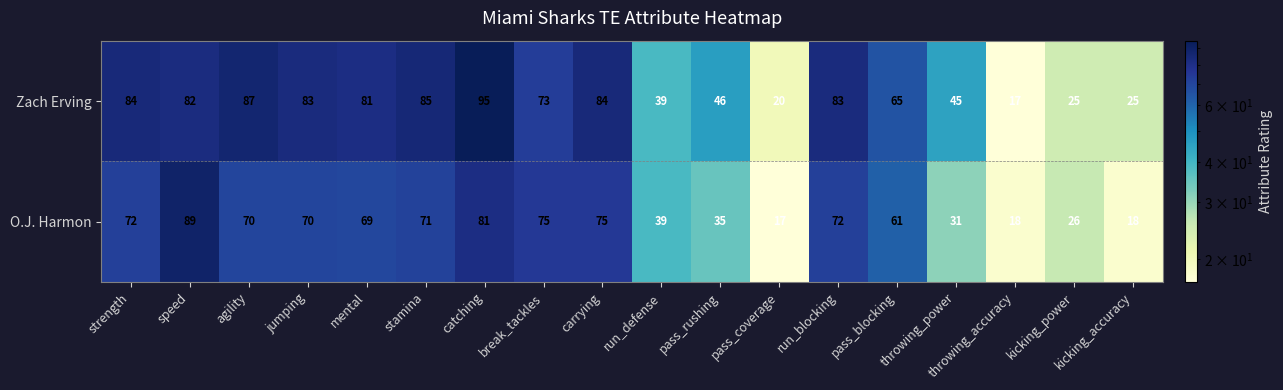

What is the approximate value of O.J. Harmon at agility, to the nearest 10?

70